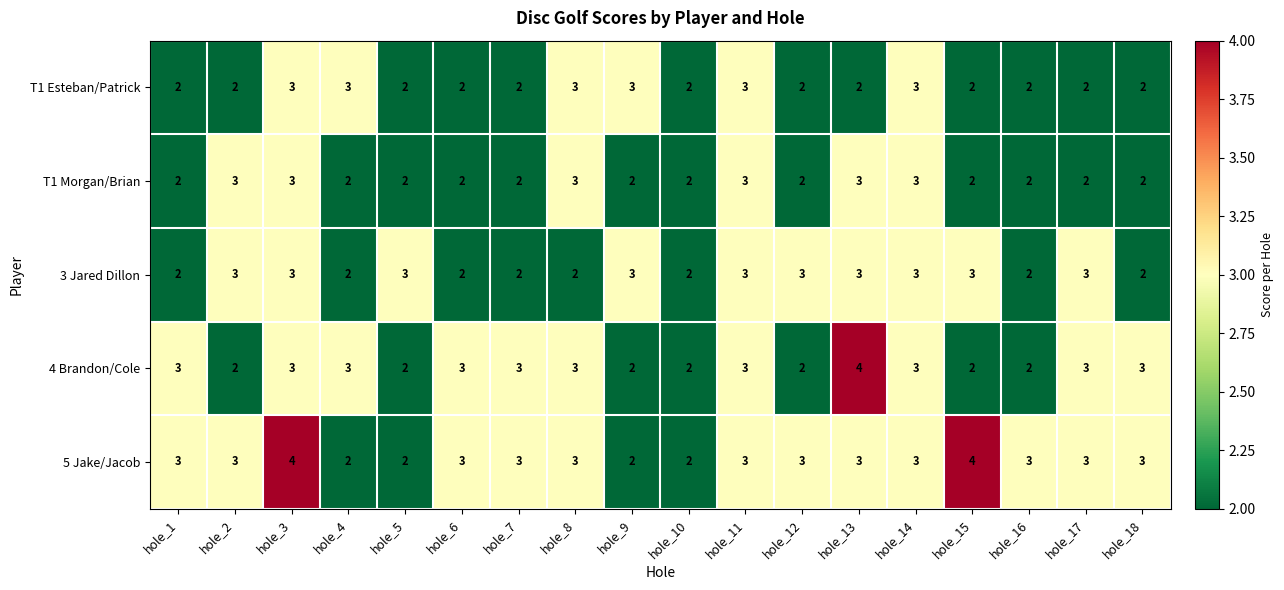

Which series has the largest total across all categories?

5 Jake/Jacob